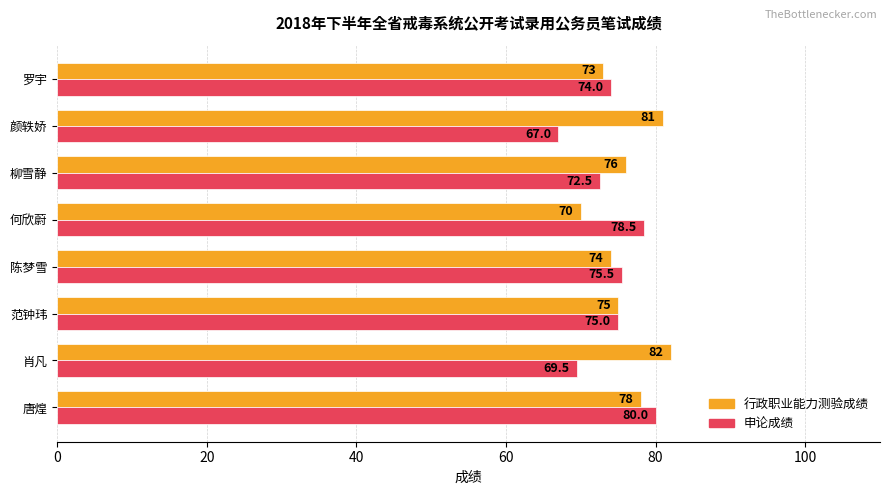

At which category is the sum across all series the highest?

唐煌